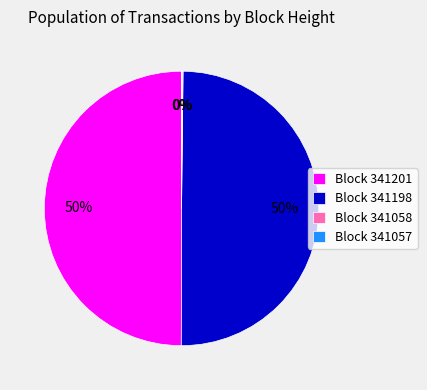

To the nearest percent, what is the difference between the largest and smallest slice percentages?

50%